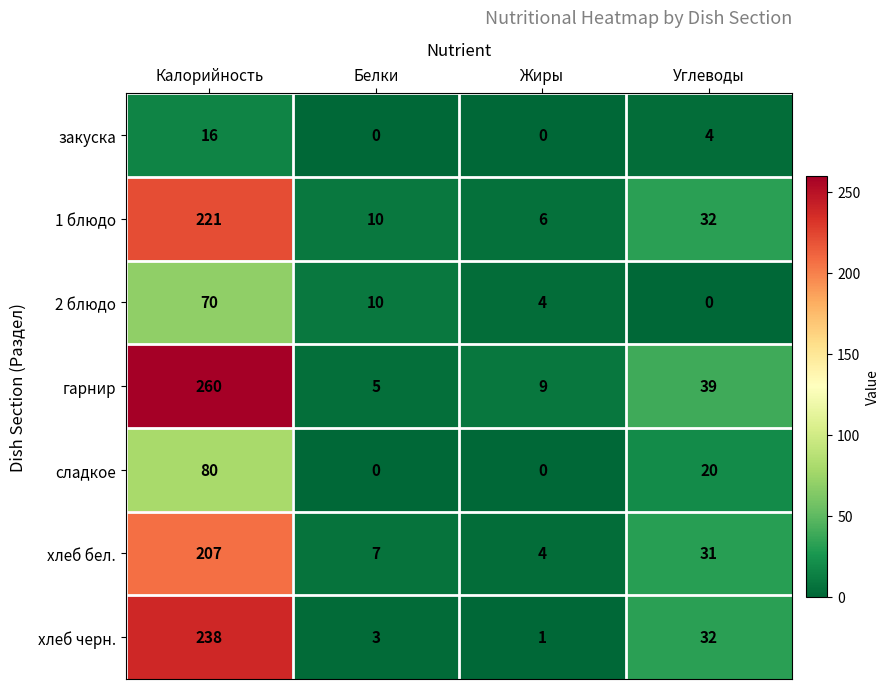

The закуска series shows -6 at Белки. True or false?

False